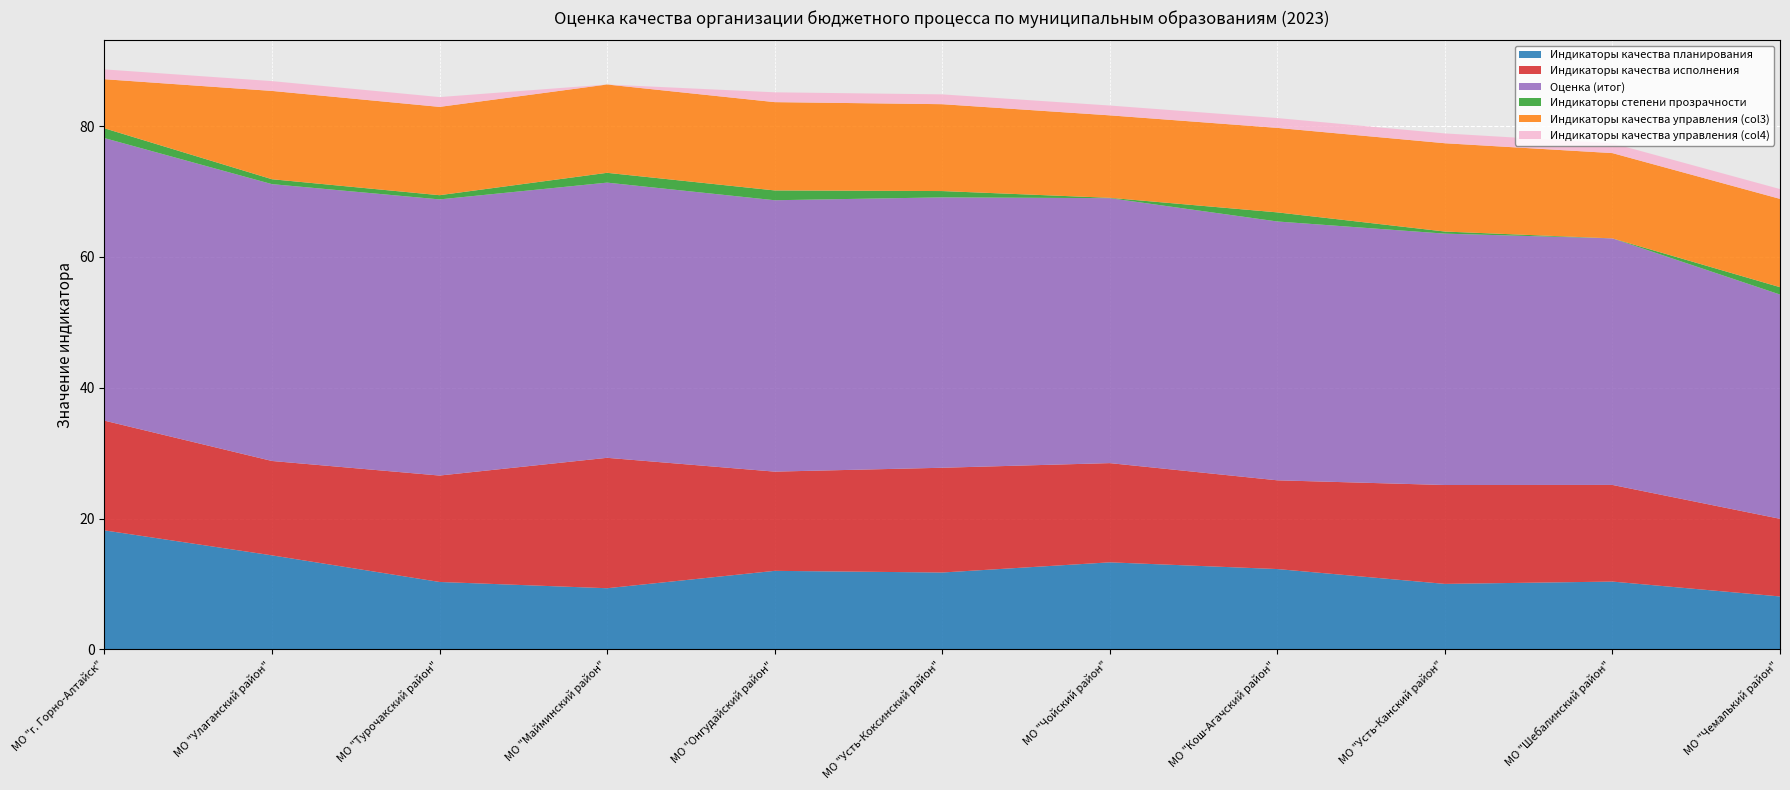

Reading right to left, what are all the values shown in this chart?

Индикаторы качества планирования: МО "Чемалький район"=8.1	МО "Шебалинский район"=10.4	МО "Усть-Канский район"=10.0	МО "Кош-Агачский район"=12.3	МО "Чойский район"=13.3	МО "Усть-Коксинский район"=11.7	МО "Онгудайский район"=12.0	МО "Майминский район"=9.3	МО "Турочакский район"=10.3	МО "Улаганский район"=14.4	МО "г. Горно-Алтайск"=18.2
Индикаторы качества исполнения: МО "Чемалький район"=11.9	МО "Шебалинский район"=14.8	МО "Усть-Канский район"=15.1	МО "Кош-Агачский район"=13.6	МО "Чойский район"=15.2	МО "Усть-Коксинский район"=16.0	МО "Онгудайский район"=15.2	МО "Майминский район"=19.9	МО "Турочакский район"=16.3	МО "Улаганский район"=14.4	МО "г. Горно-Алтайск"=16.8
Оценка (итог): МО "Чемалький район"=34.3	МО "Шебалинский район"=37.7	МО "Усть-Канский район"=38.4	МО "Кош-Агачский район"=39.6	МО "Чойский район"=40.5	МО "Усть-Коксинский район"=41.3	МО "Онгудайский район"=41.5	МО "Майминский район"=42.1	МО "Турочакский район"=42.2	МО "Улаганский район"=42.3	МО "г. Горно-Алтайск"=43.2
Индикаторы степени прозрачности: МО "Чемалький район"=1.1	МО "Шебалинский район"=0.0	МО "Усть-Канский район"=0.3	МО "Кош-Агачский район"=1.4	МО "Чойский район"=0.1	МО "Усть-Коксинский район"=1.0	МО "Онгудайский район"=1.5	МО "Майминский район"=1.5	МО "Турочакский район"=0.6	МО "Улаганский район"=0.8	МО "г. Горно-Алтайск"=1.5
Индикаторы качества управления (col3): МО "Чемалький район"=13.5	МО "Шебалинский район"=13.0	МО "Усть-Канский район"=13.5	МО "Кош-Агачский район"=12.9	МО "Чойский район"=12.6	МО "Усть-Коксинский район"=13.3	МО "Онгудайский район"=13.5	МО "Майминский район"=13.5	МО "Турочакский район"=13.5	МО "Улаганский район"=13.5	МО "г. Горно-Алтайск"=7.5
Индикаторы качества управления (col4): МО "Чемалький район"=1.5	МО "Шебалинский район"=1.5	МО "Усть-Канский район"=1.5	МО "Кош-Агачский район"=1.5	МО "Чойский район"=1.5	МО "Усть-Коксинский район"=1.5	МО "Онгудайский район"=1.5	МО "Майминский район"=0.0	МО "Турочакский район"=1.5	МО "Улаганский район"=1.5	МО "г. Горно-Алтайск"=1.5